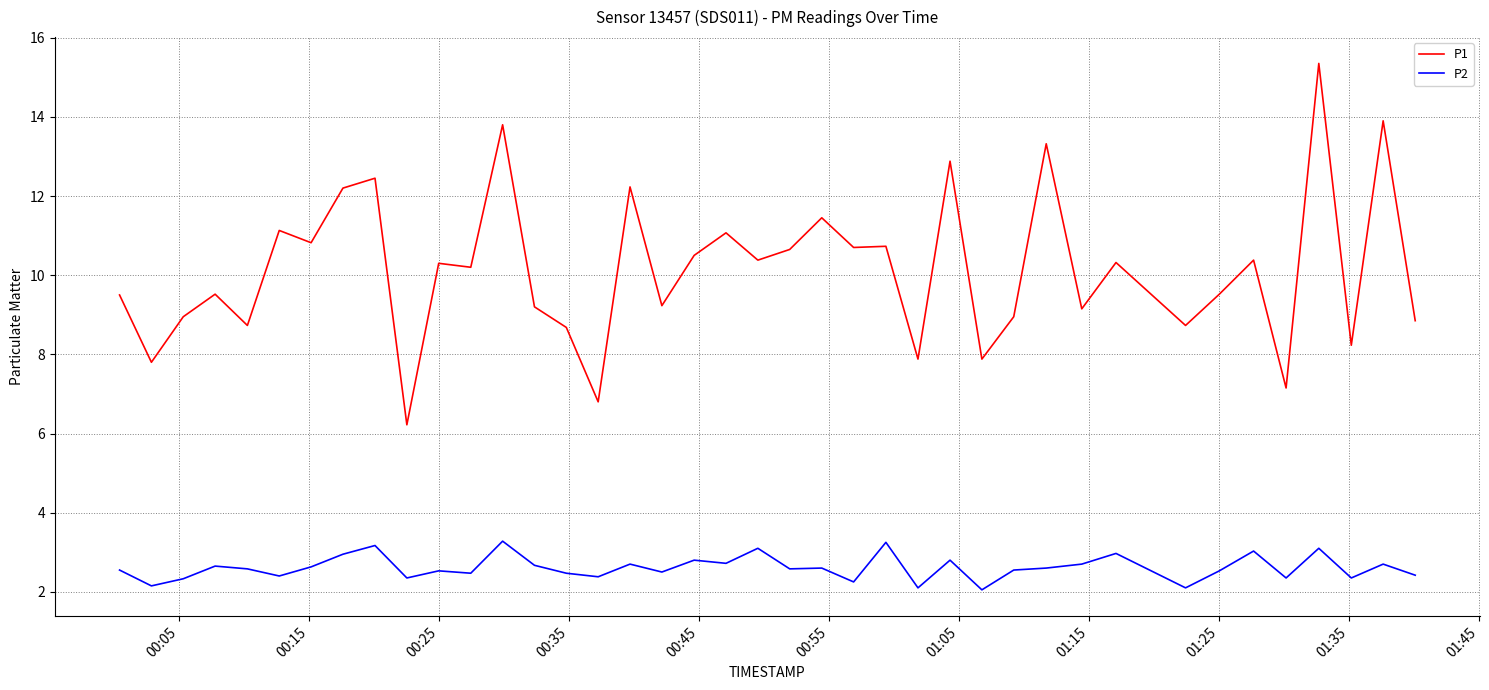

True or false: P2 and P1 intersect in this chart.

False